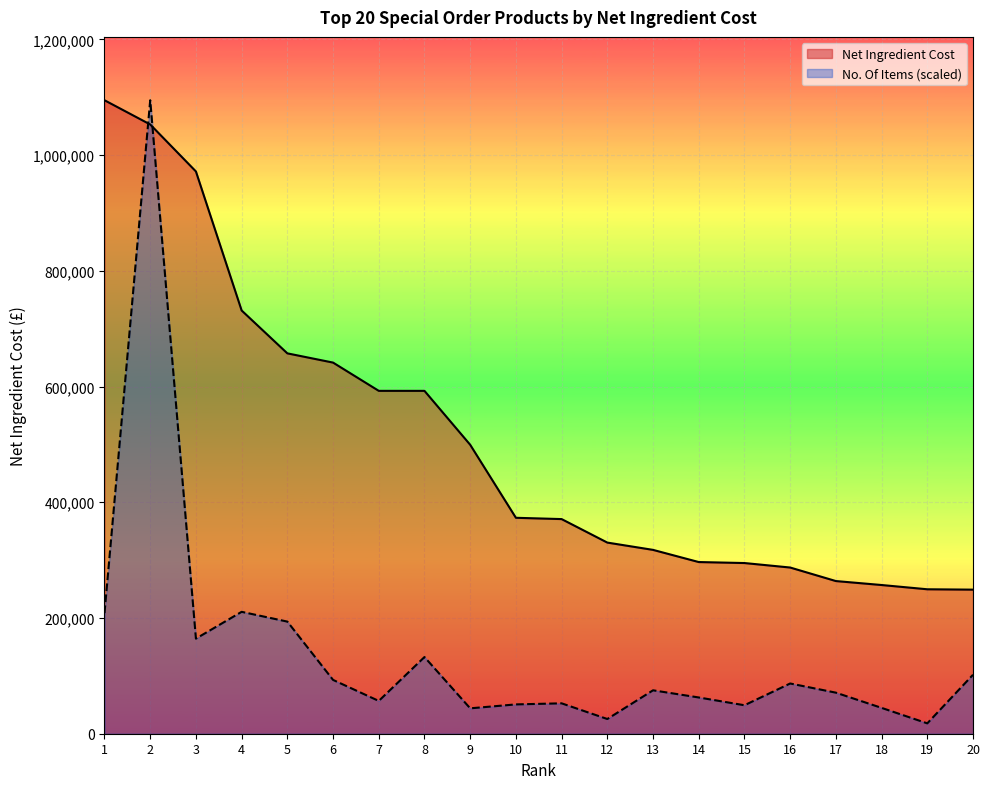

How many lines are shown in the chart?

2